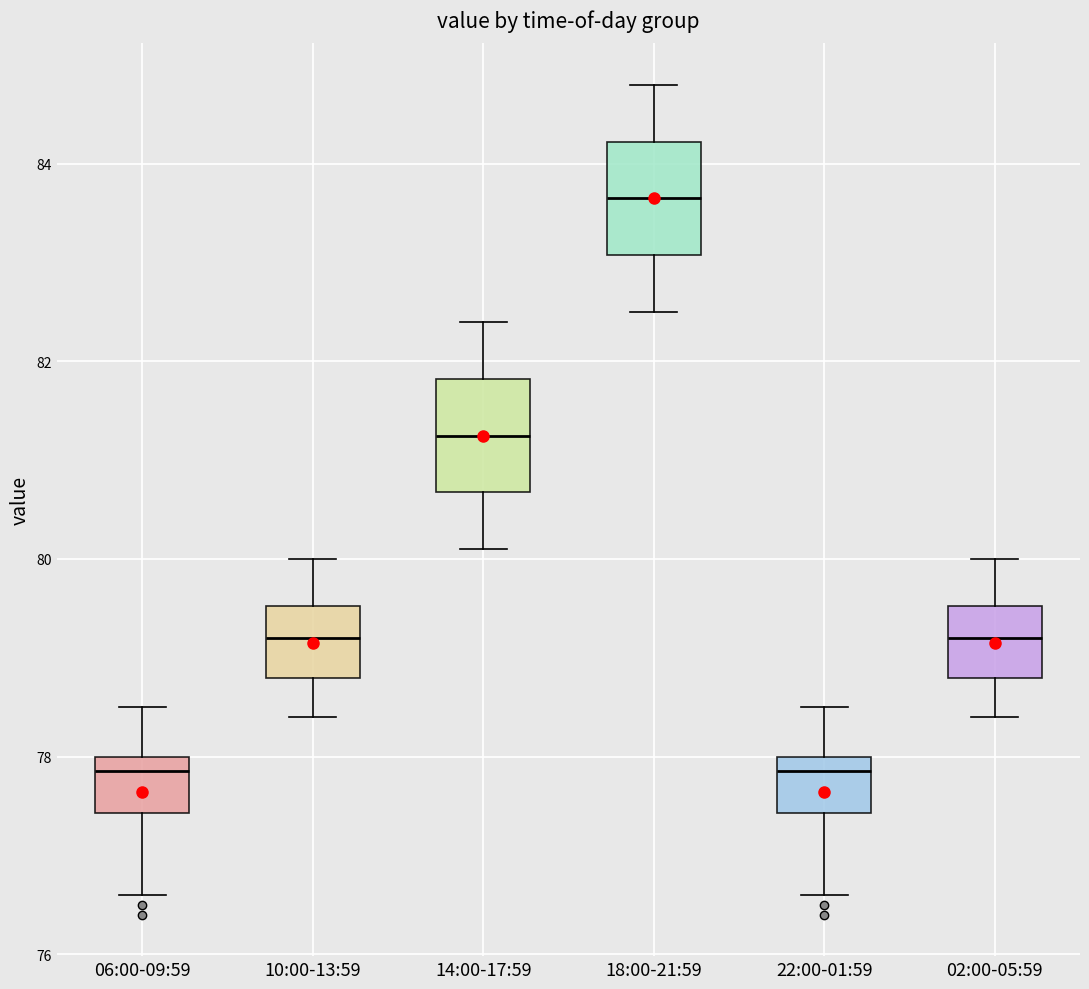

Reading left to right, read every box against the y-axis: the position of its median line, the range the box covers, and the ends of its whiskers. The values are not printed on the chart, so give them approximately, as read against the axis.

06:00-09:59: median 77.8, box 77.4 to 78.0, whiskers 76.6 to 78.6
10:00-13:59: median 79.2, box 78.8 to 79.6, whiskers 78.4 to 80.0
14:00-17:59: median 81.2, box 80.6 to 81.8, whiskers 80.2 to 82.4
18:00-21:59: median 83.6, box 83.0 to 84.2, whiskers 82.6 to 84.8
22:00-01:59: median 77.8, box 77.4 to 78.0, whiskers 76.6 to 78.6
02:00-05:59: median 79.2, box 78.8 to 79.6, whiskers 78.4 to 80.0